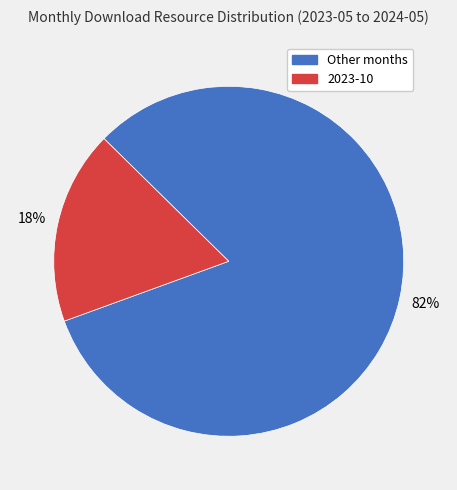

Approximately how many times larger is the value at Other months compared to 2023-10?

4.6